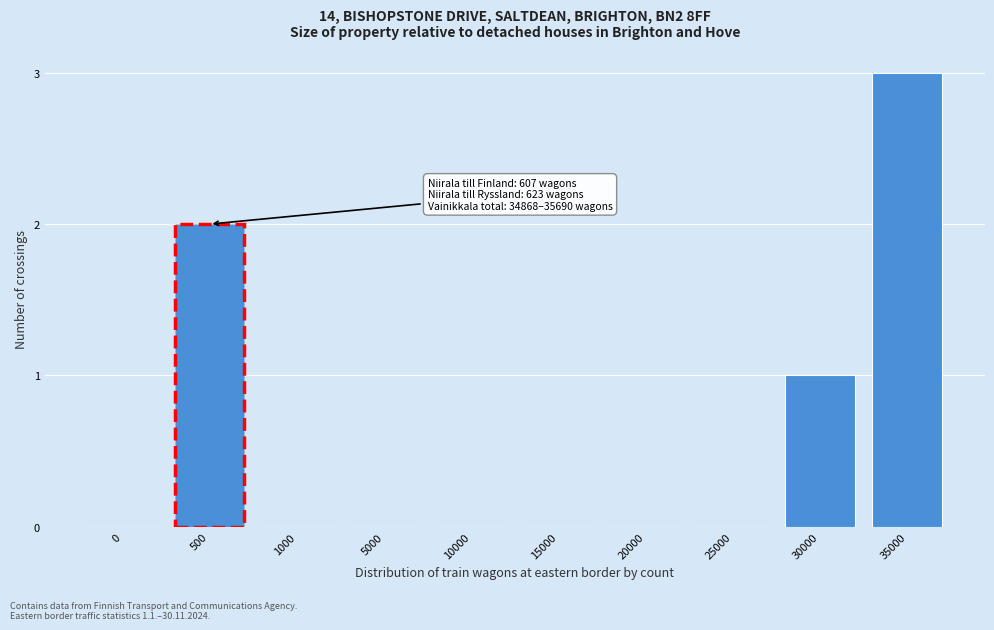

Reading left to right, extract all data points from this chart.

0=0	500=2	1000=0	5000=0	10000=0	15000=0	20000=0	25000=0	30000=1	35000=3